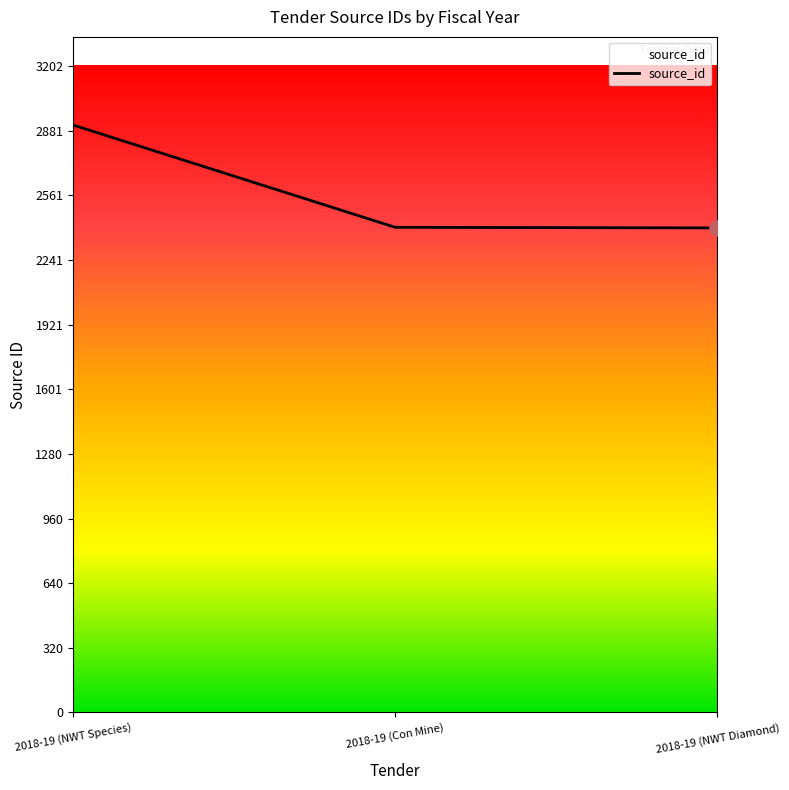

What is the ratio of the value at 2018-19 (NWT Diamond) to the value at 2018-19 (NWT Species)?

0.8